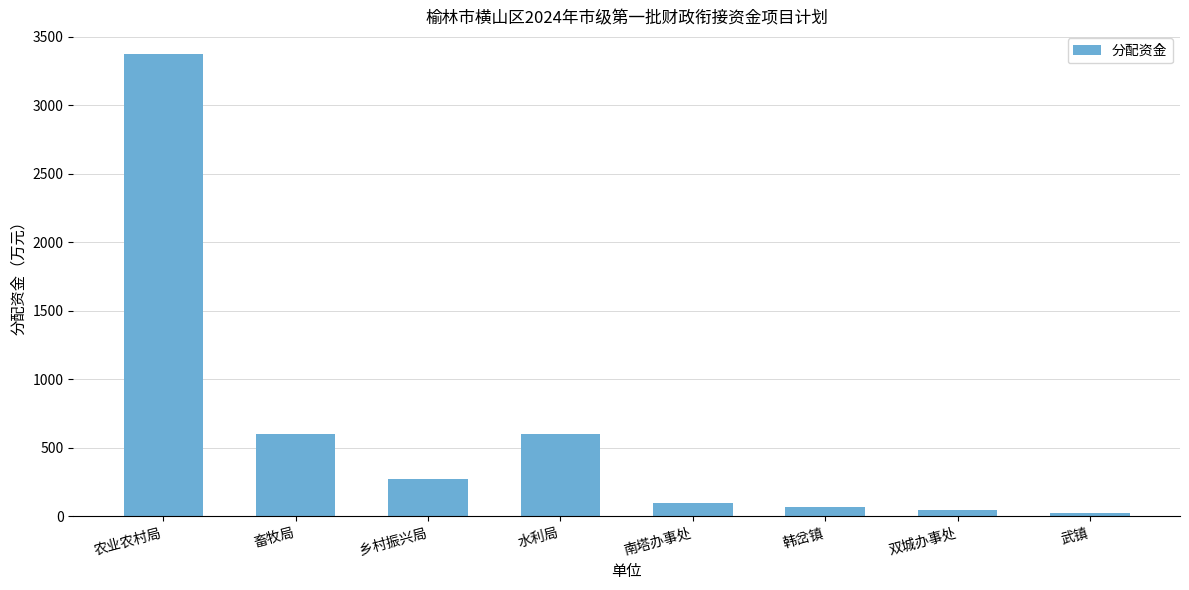

Which has a higher value, 农业农村局 or 武镇?

农业农村局